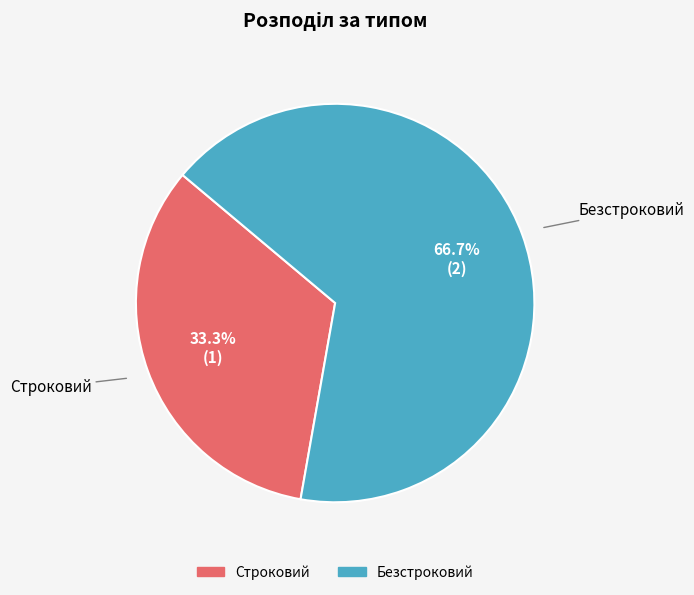

Which category has the smallest portion of the pie?

Строковий